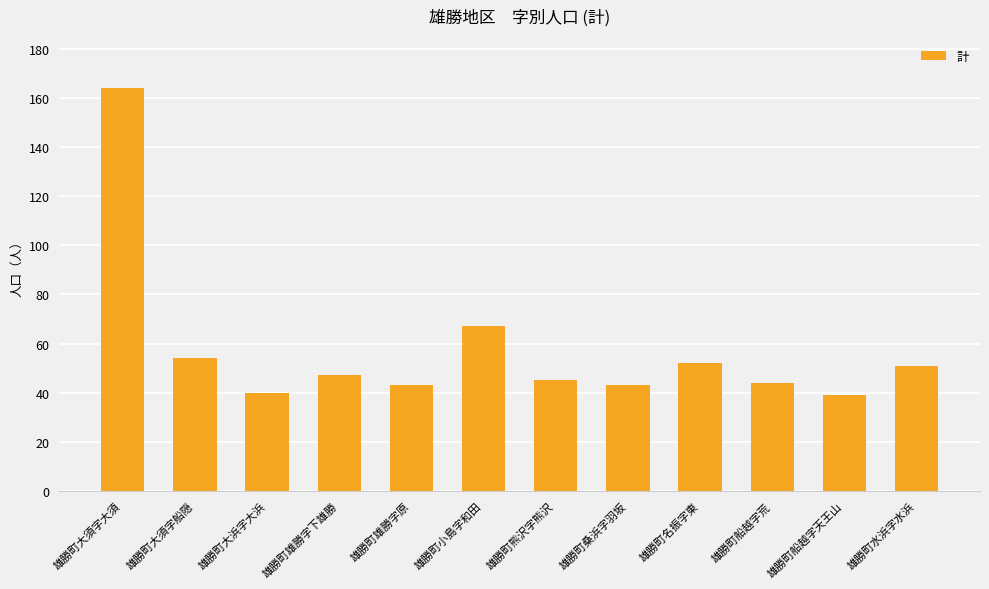

Between 雄勝町水浜字水浜 and 雄勝町船越字天王山, which is larger?

雄勝町水浜字水浜